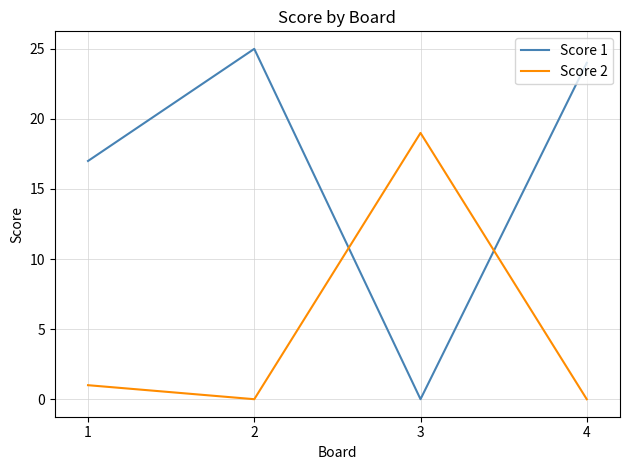

True or false: Score 2 has more than 0 points higher than both neighbors.

True